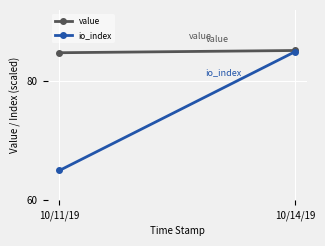

What is the total value across all series at 10/14/19?

170.2